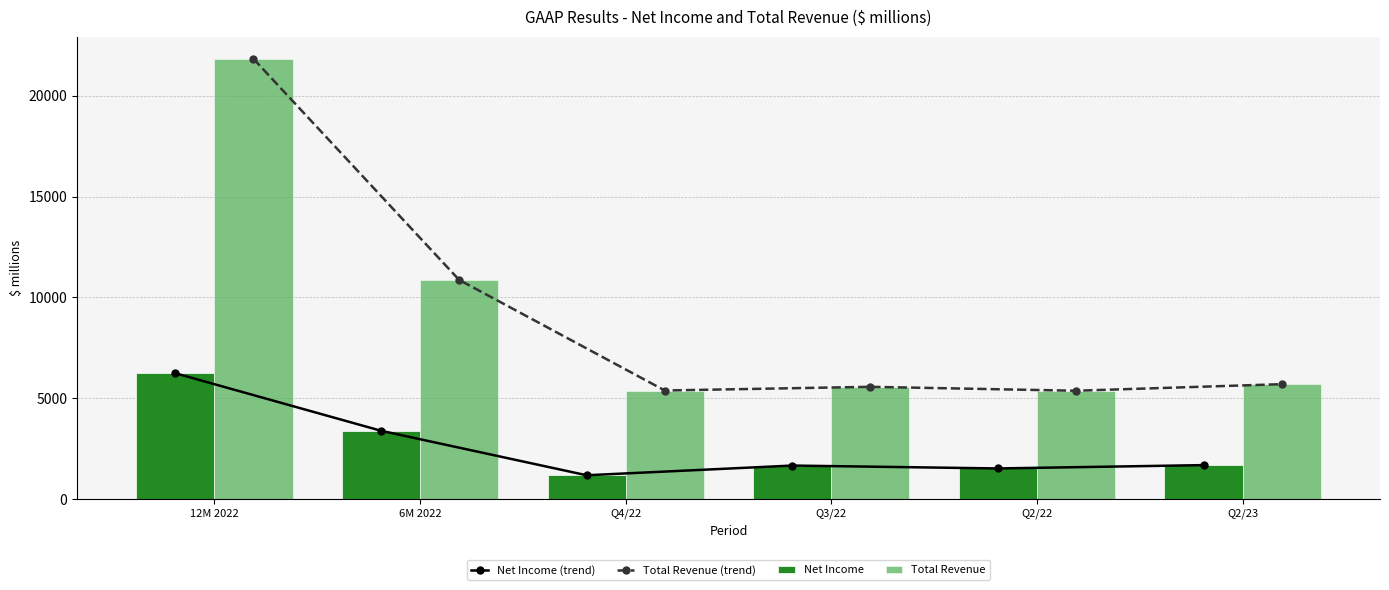

What is the difference between the maximum and minimum values in the Total Revenue series?

16457